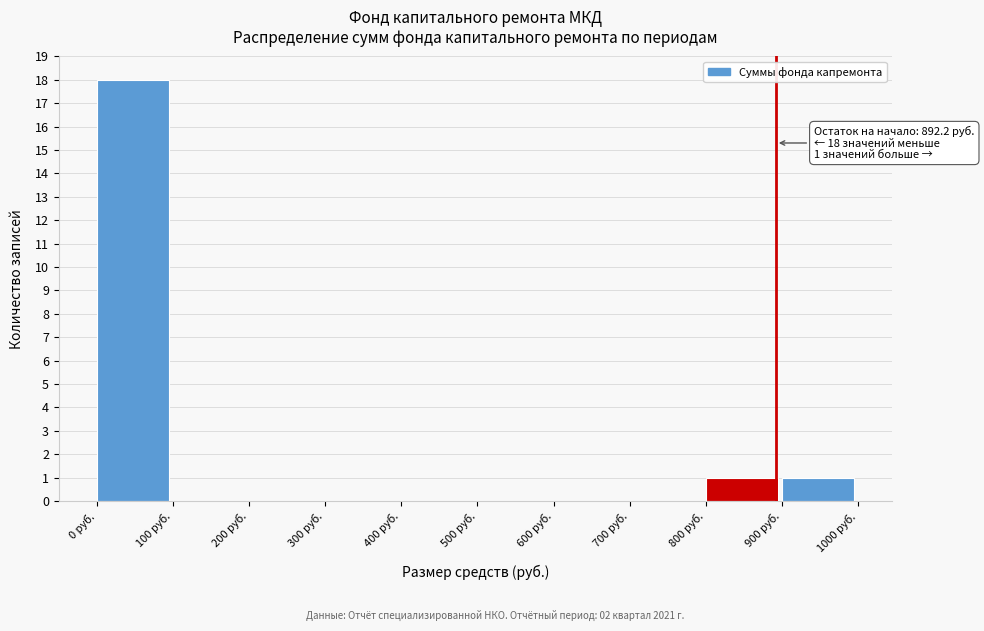

Over which range of the x-axis is the bar tallest?

0 to 100